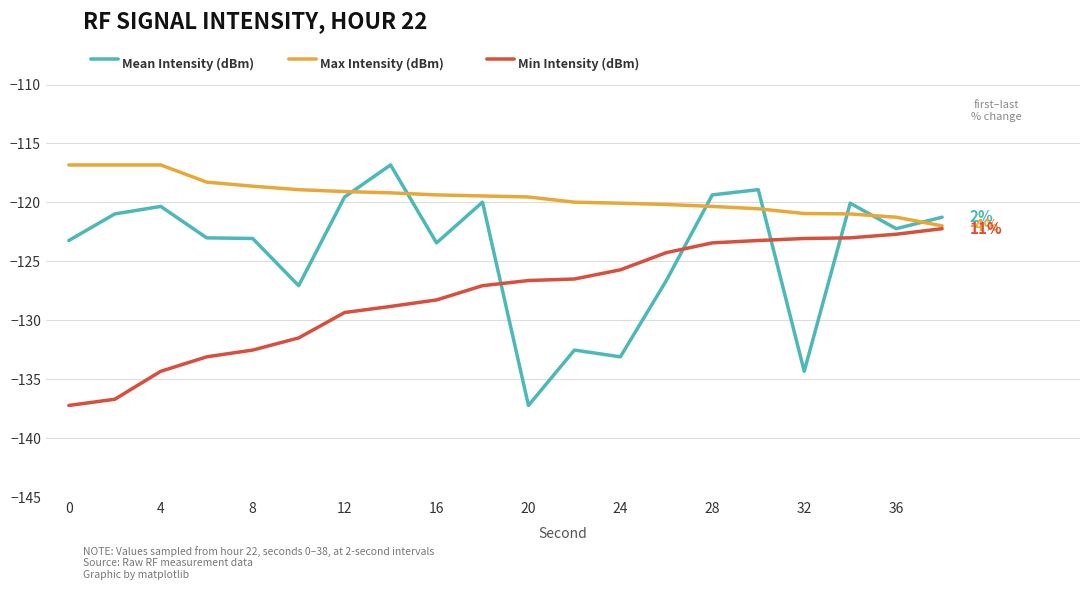

What is the greatest value displayed?

-116.8